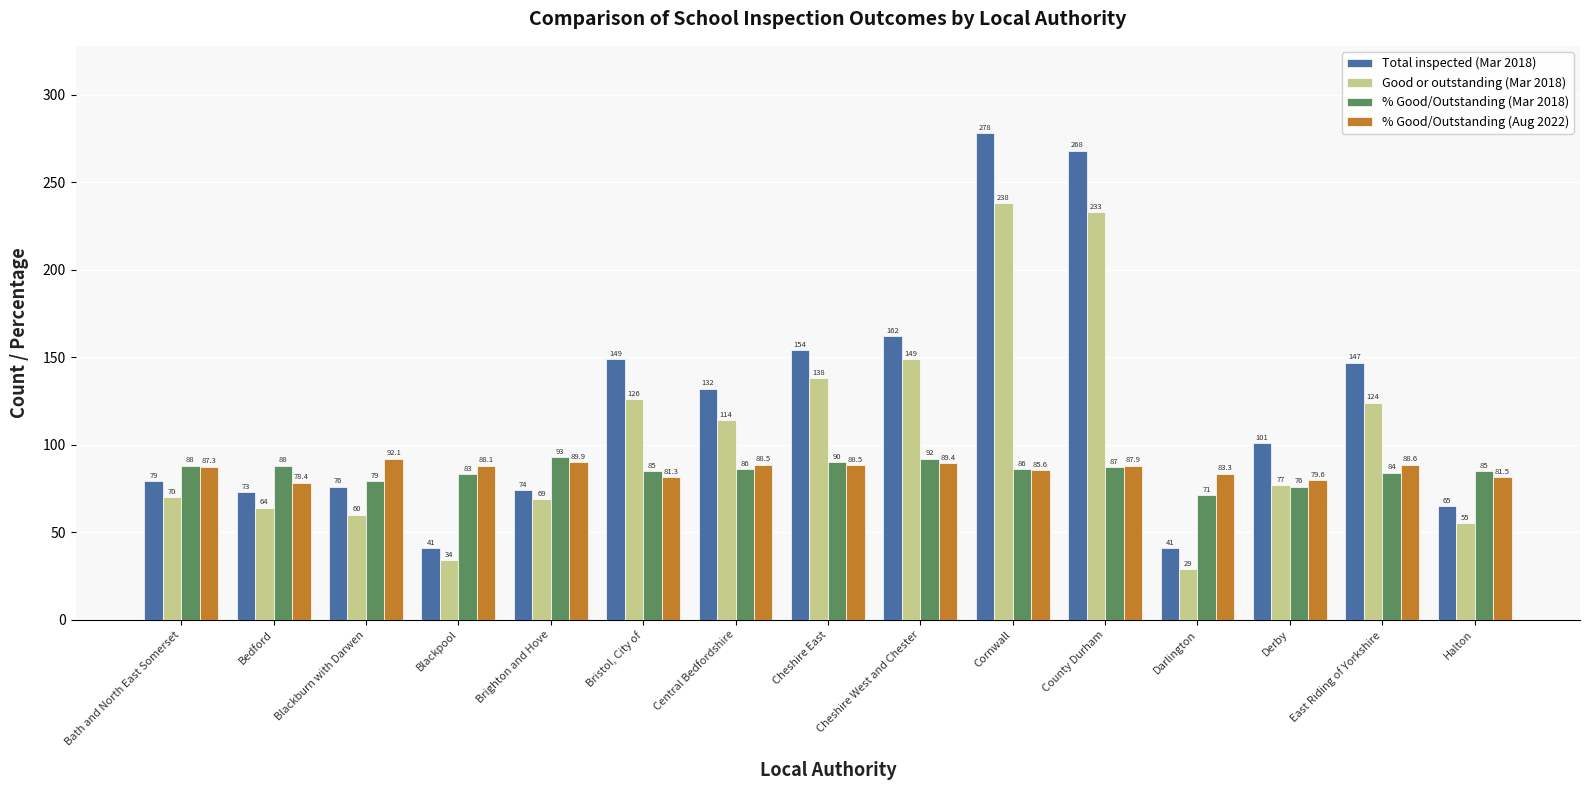

What is the average value of the Total inspected (Mar 2018) series?

122.7